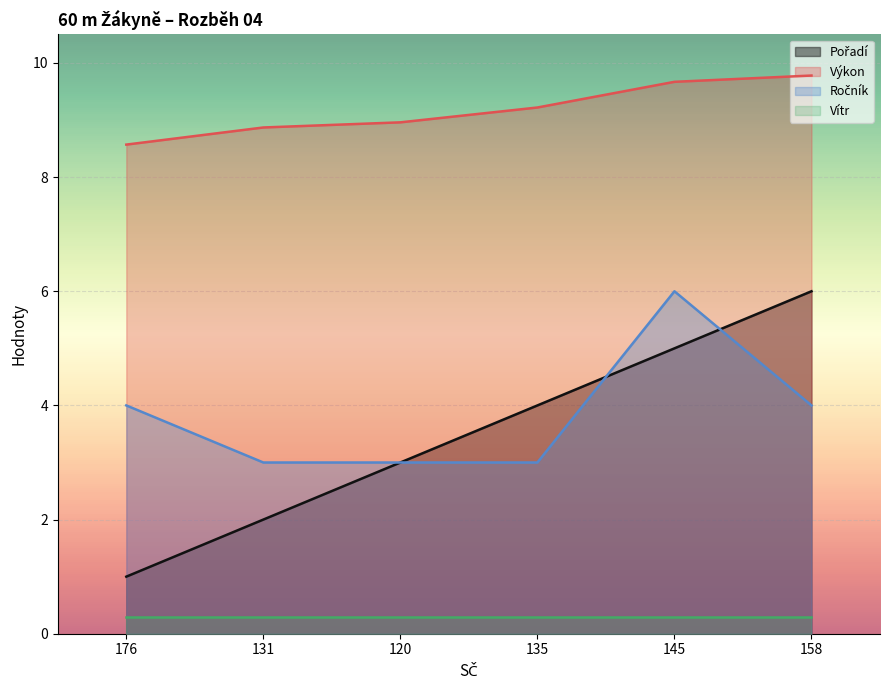

True or false: Výkon and Ročník cross at least once.

False